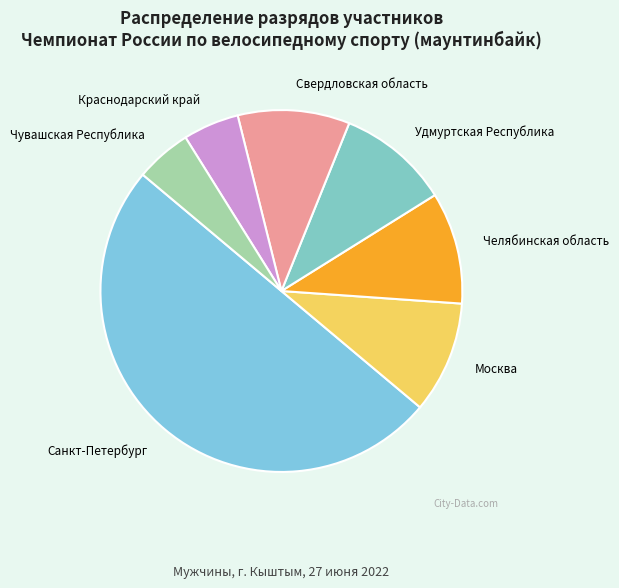

The Свердловская область slice represents 10% of the pie. True or false?

True